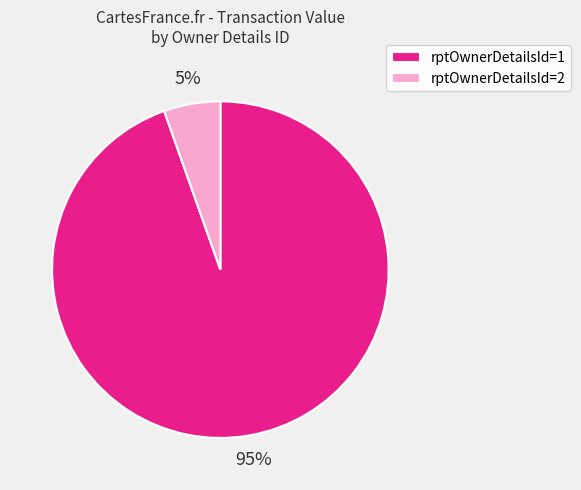

To the nearest percent, what percentage of the pie is rptOwnerDetailsId=2?

5%